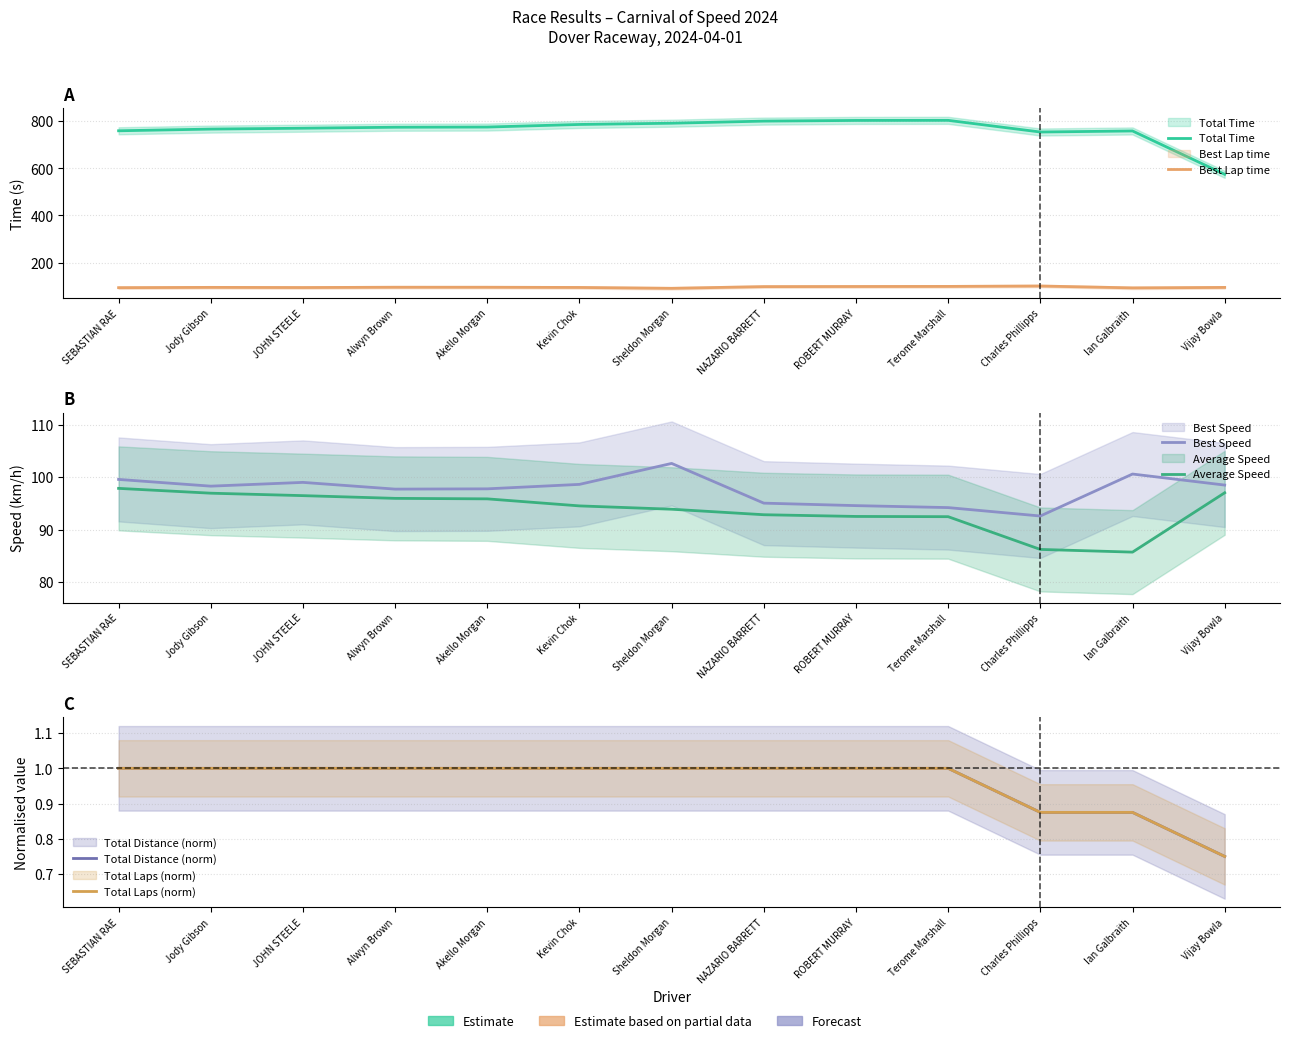

Is it true that Average Speed equals 142.6 at NAZARIO BARRETT?

False